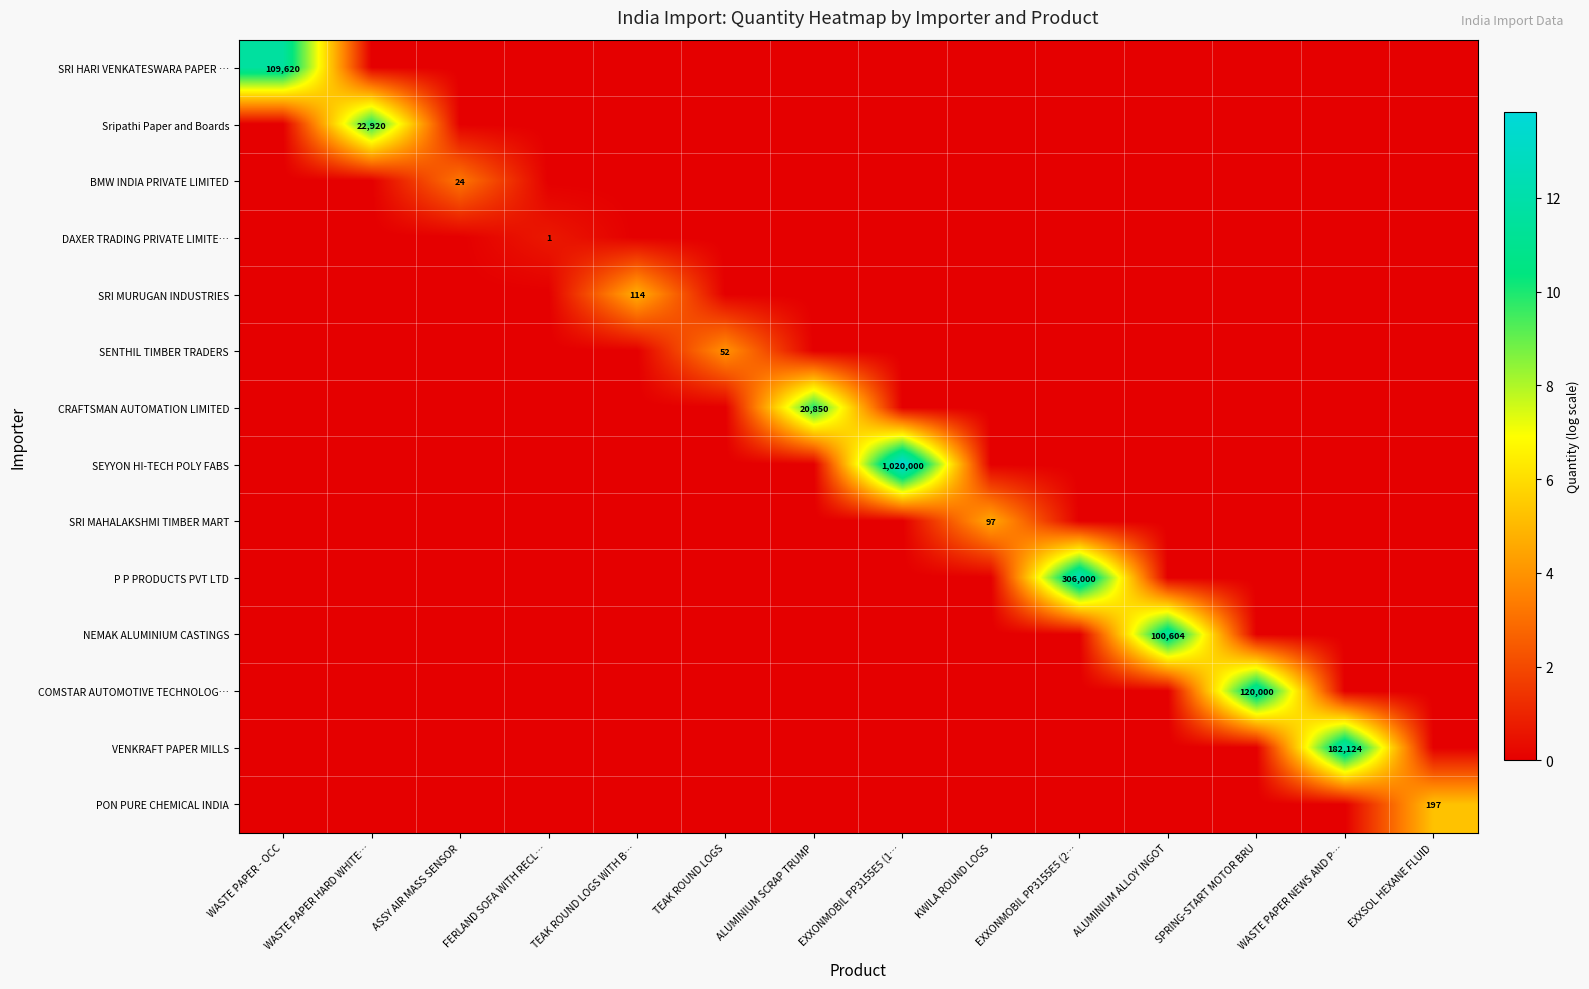

True or false: COMSTAR AUTOMOTIVE TECHNOLOG… has a value of 200541 at SPRING-START MOTOR BRU.

False